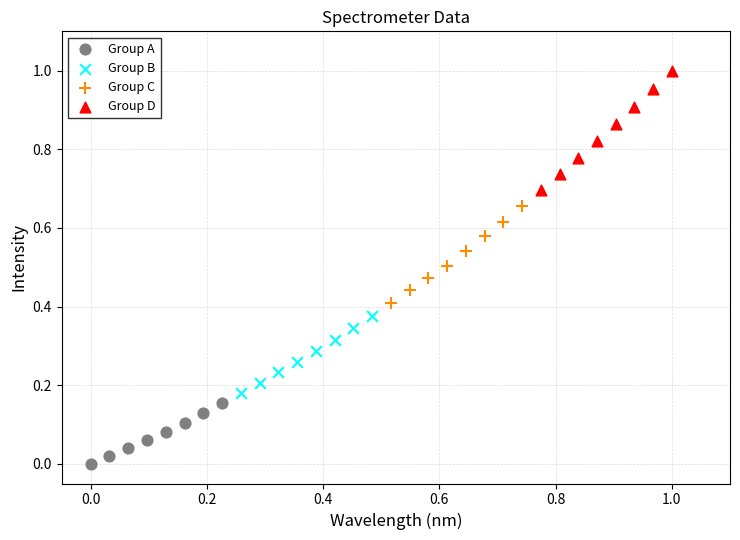

Which series contains the highest Y value?

Group D